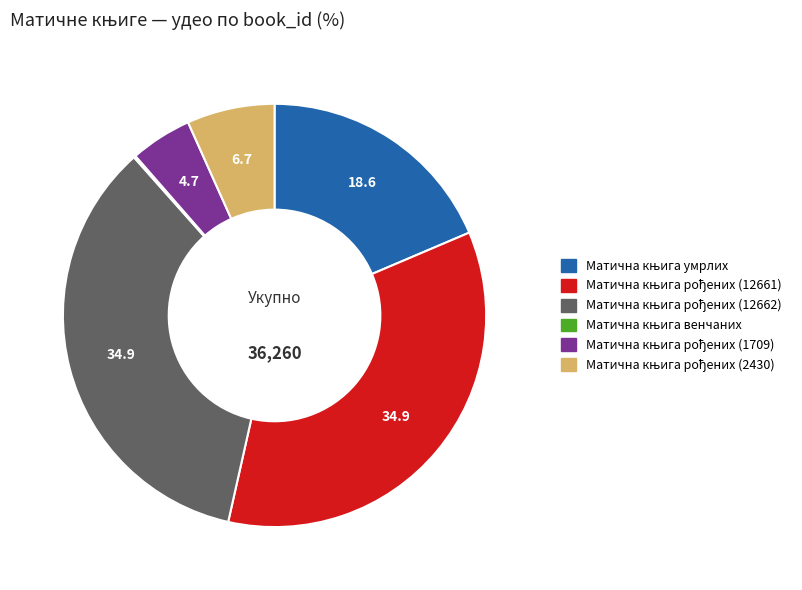

Does any single category account for the majority?

No